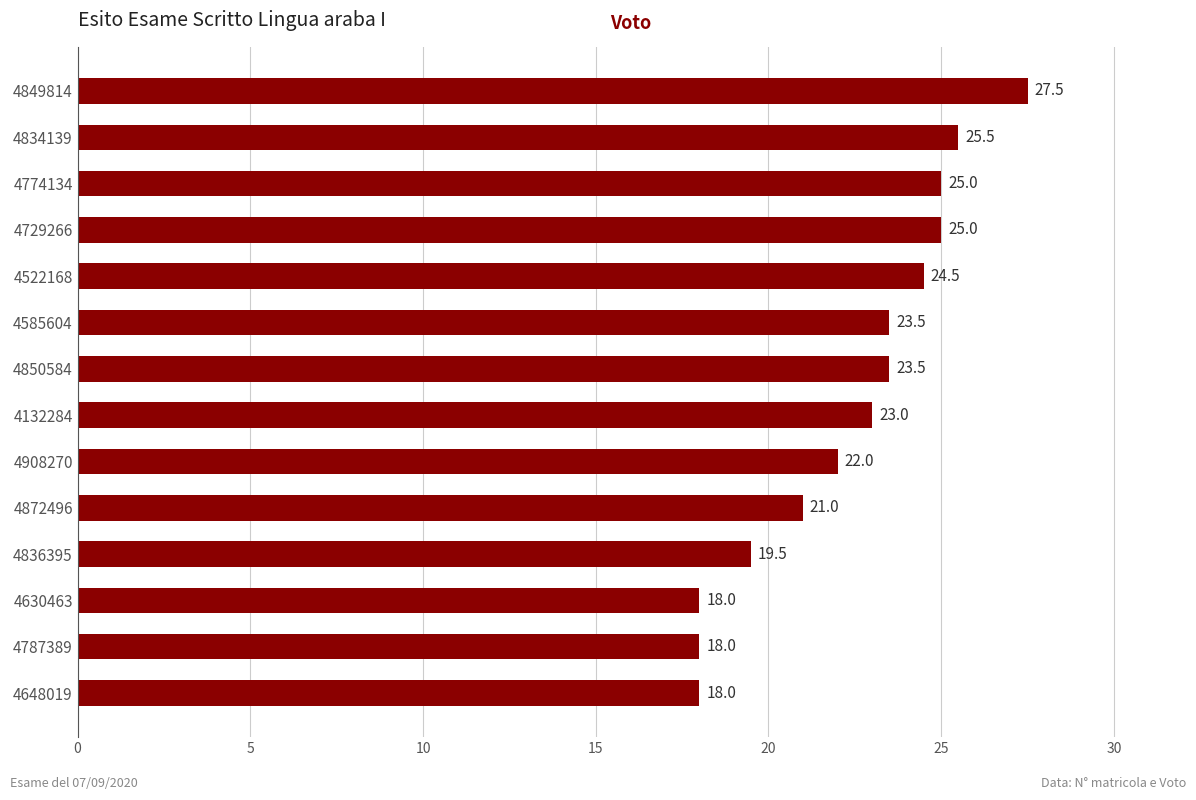

Which has a higher value, 4729266 or 4850584?

4729266